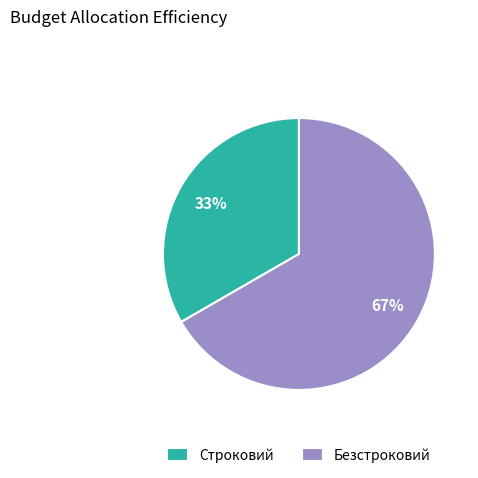

To the nearest percent, what is the average slice percentage?

50%